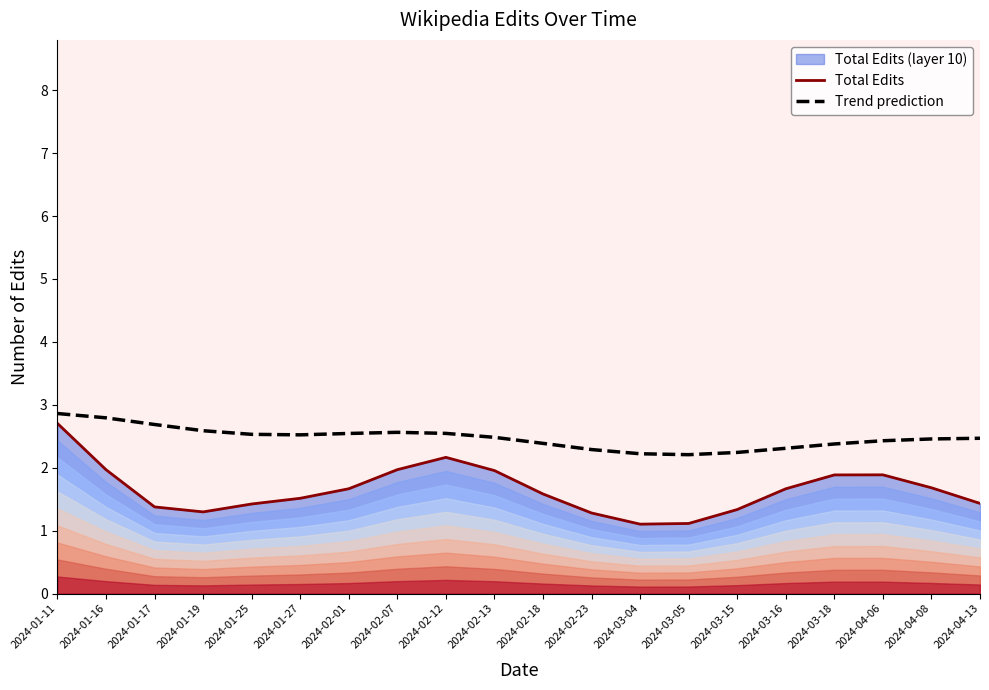

What is the sum of all Total Edits values?

33.0